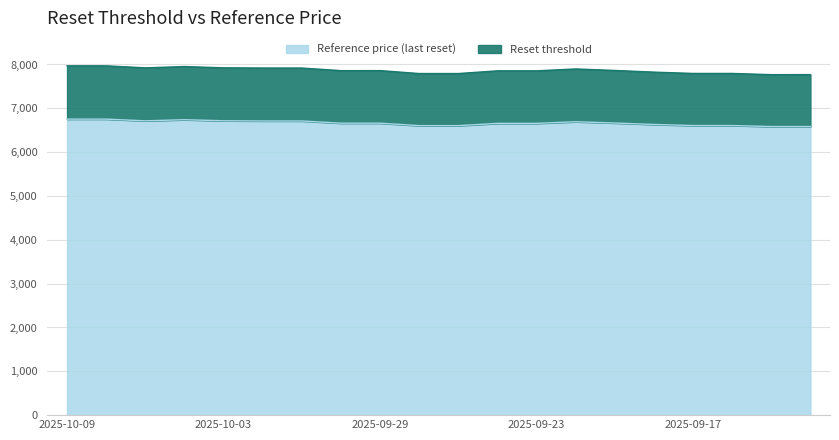

At which category is the sum across all series the highest?

2025-10-08